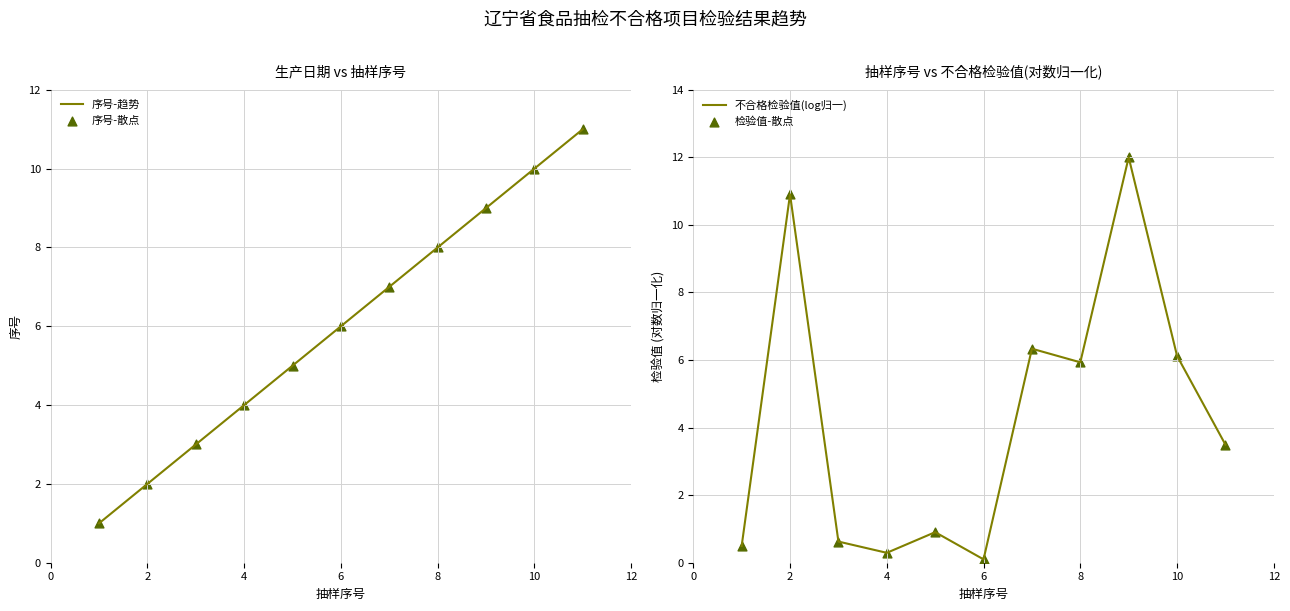

What is the maximum value for 序号-趋势?

11